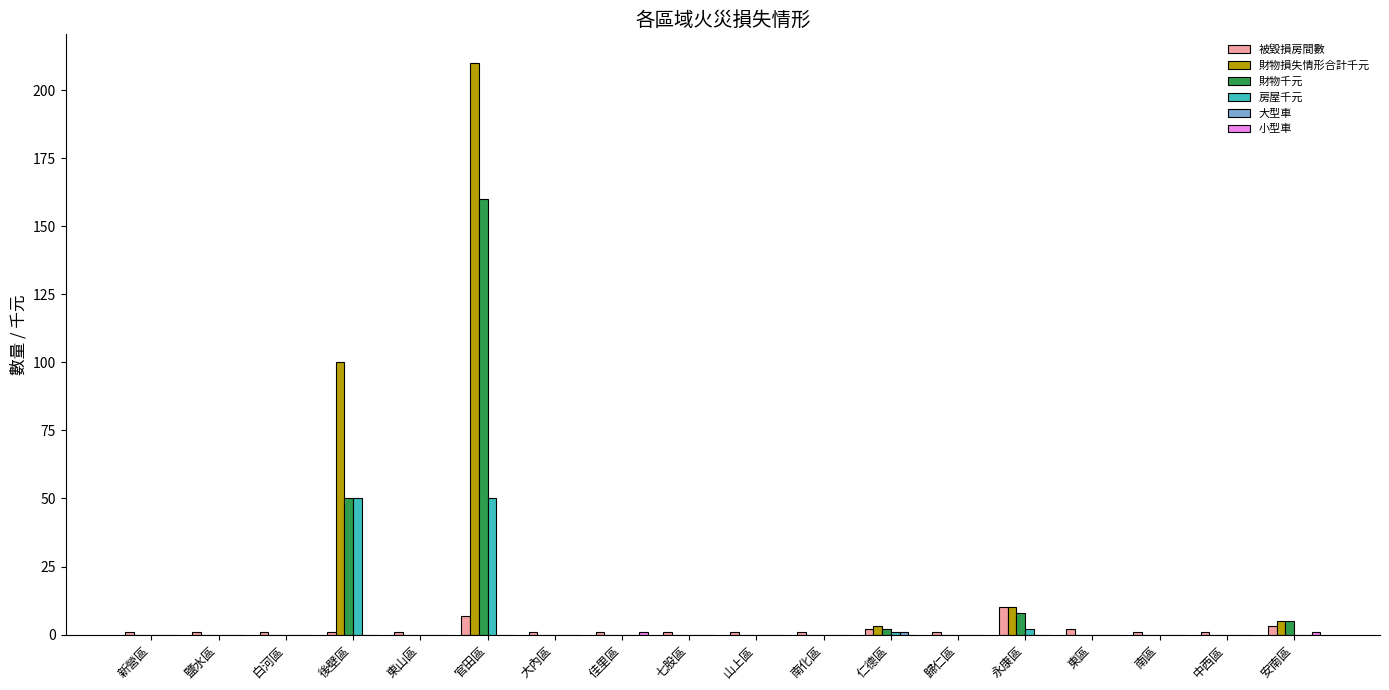

True or false: 房屋千元 has a value of 0 at 中西區.

True